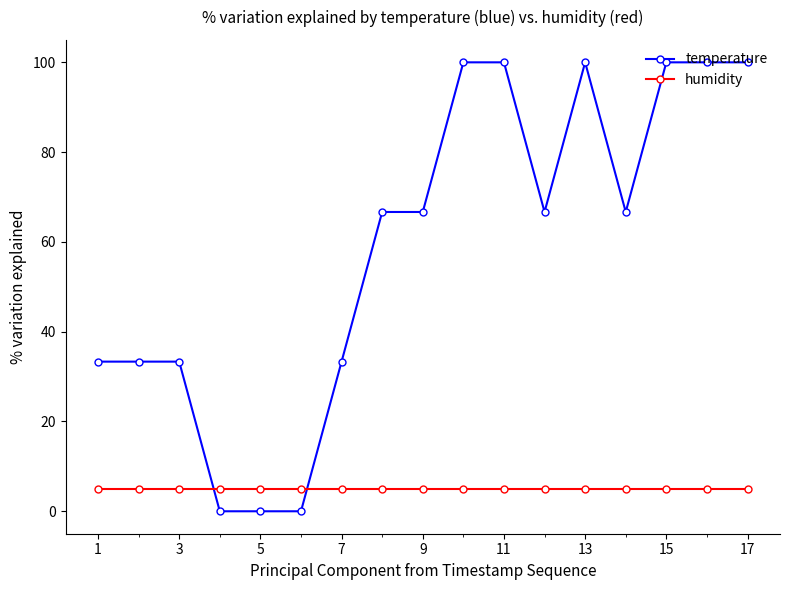

Which series has the largest total across all categories?

temperature